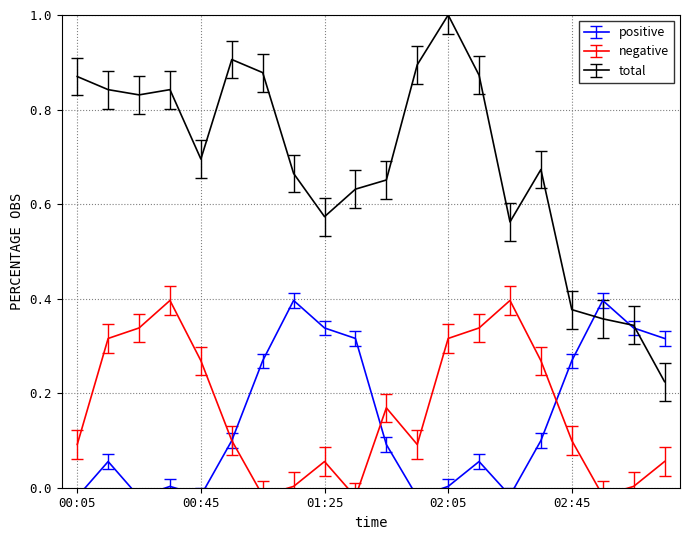

What is the highest value of the total series?

1.0